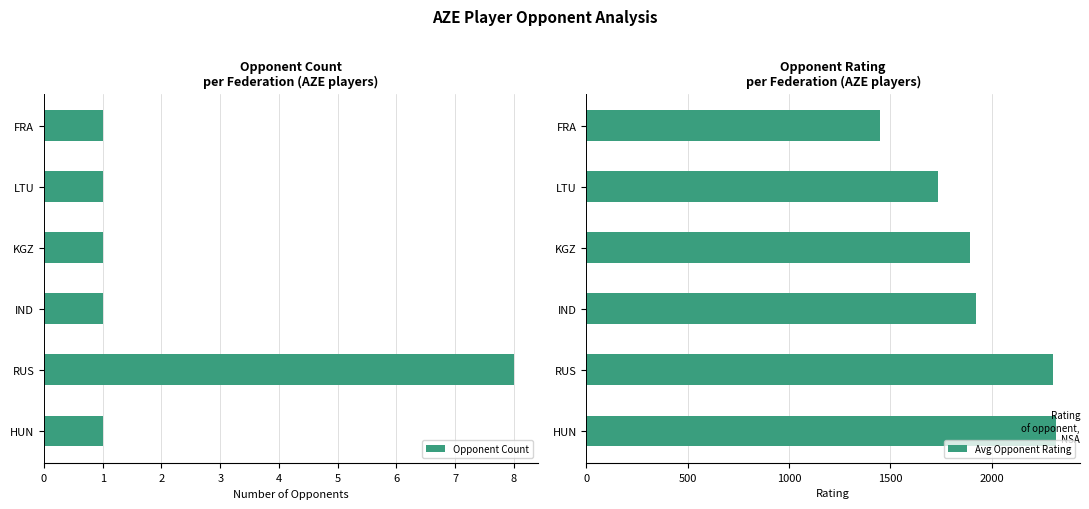

Count the number of categories in the chart.

6